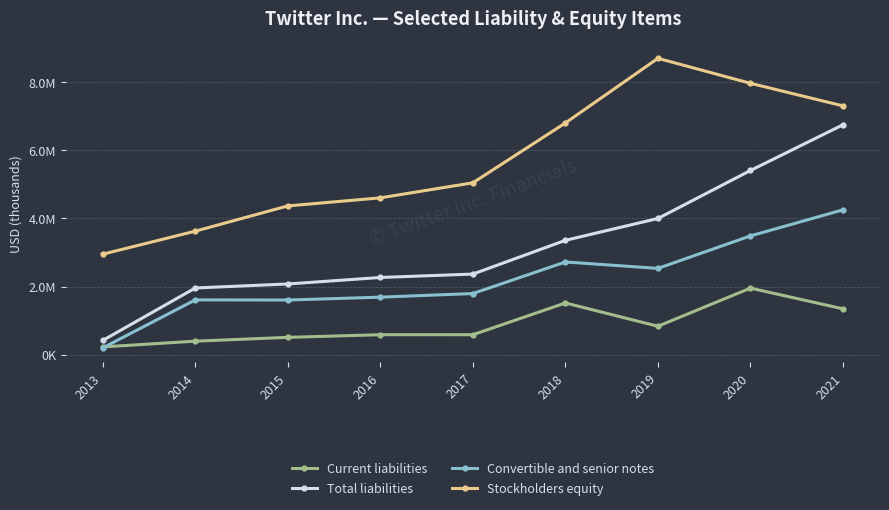

Does the chart have visible grid lines?

Yes